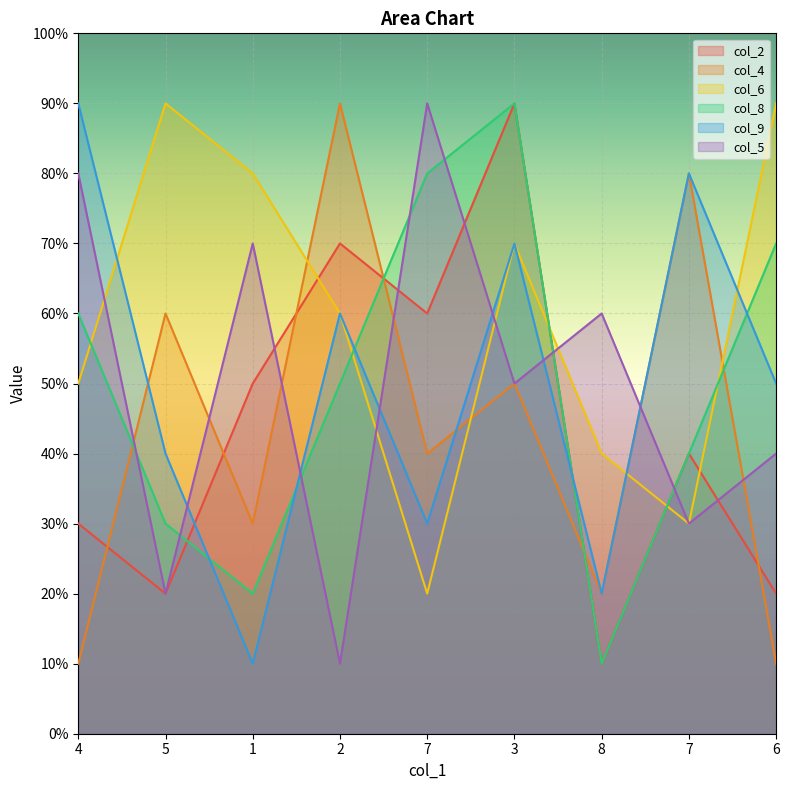

What is the minimum value for col_4?

1